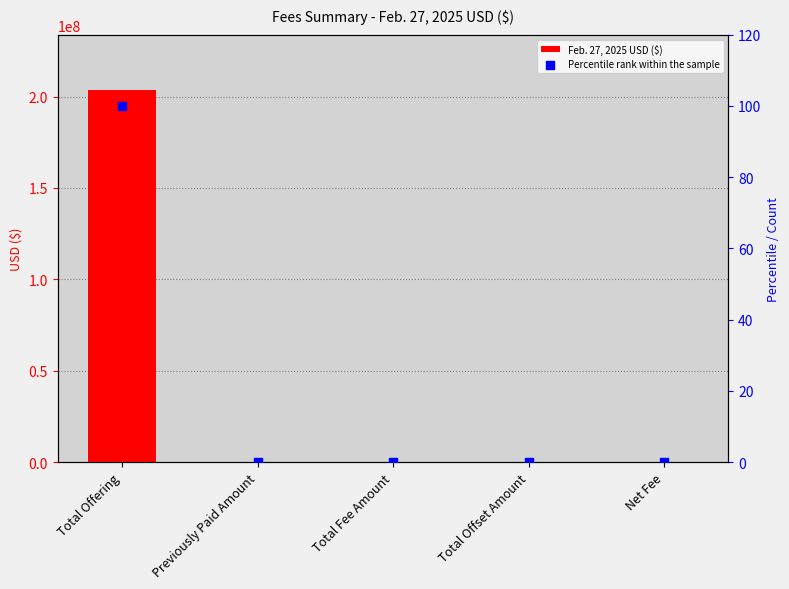

Which series has the largest total across all categories?

Feb. 27, 2025 USD ($)